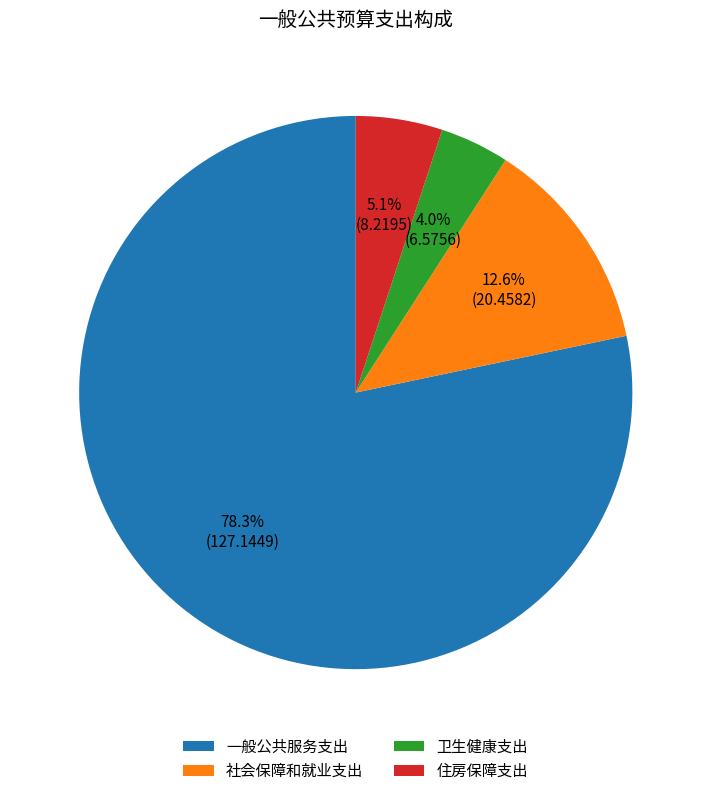

What is the ratio of the value at 社会保障和就业支出 to the value at 住房保障支出?

2.5